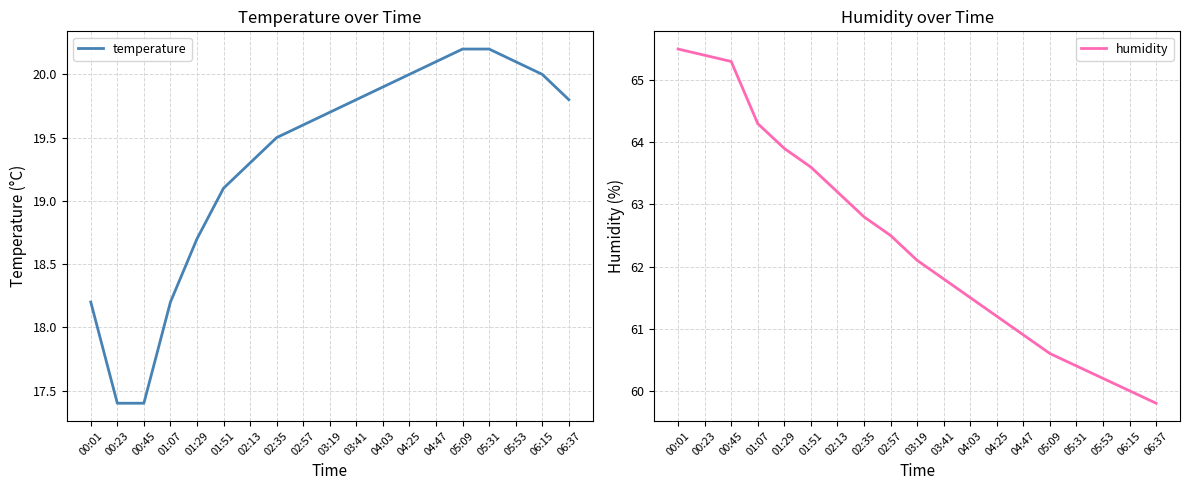

Which category has the highest value across all series?

00:01